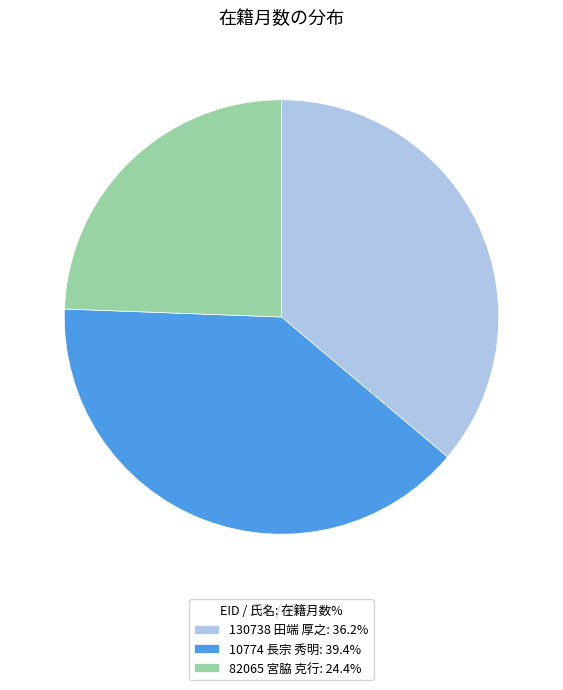

Which slice is the largest?

10774 長宗 秀明